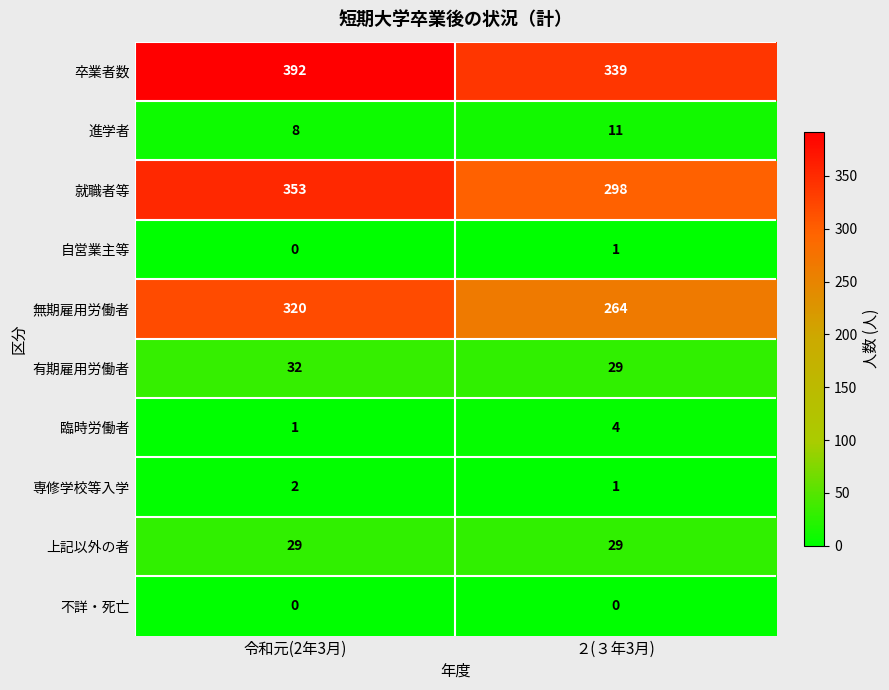

The value of 進学者 at ２(３年3月) is 11. True or false?

True